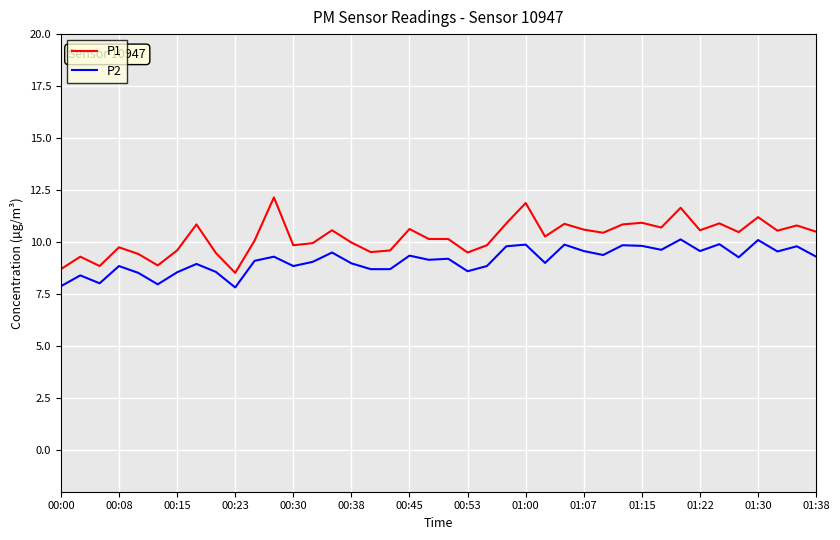

Which series has the largest total across all categories?

P1